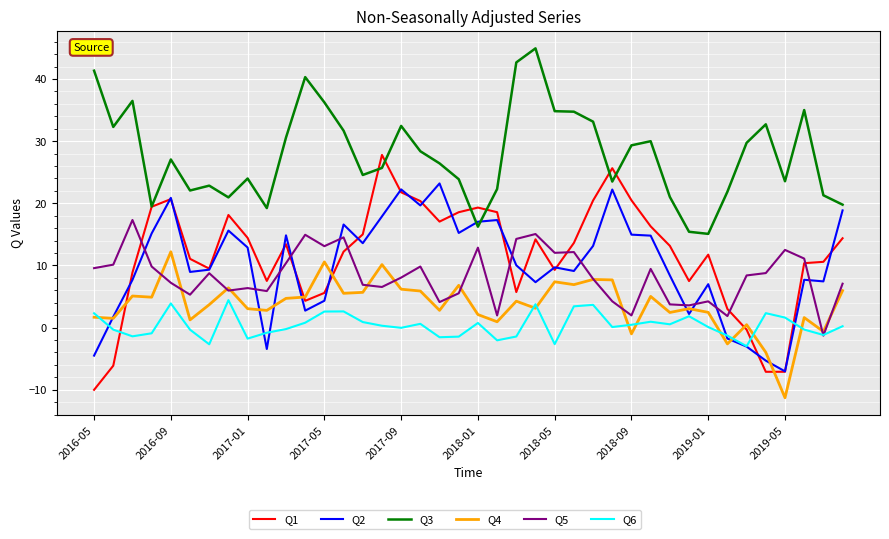

True or false: Q6 has more than 2 points higher than both neighbors.

True